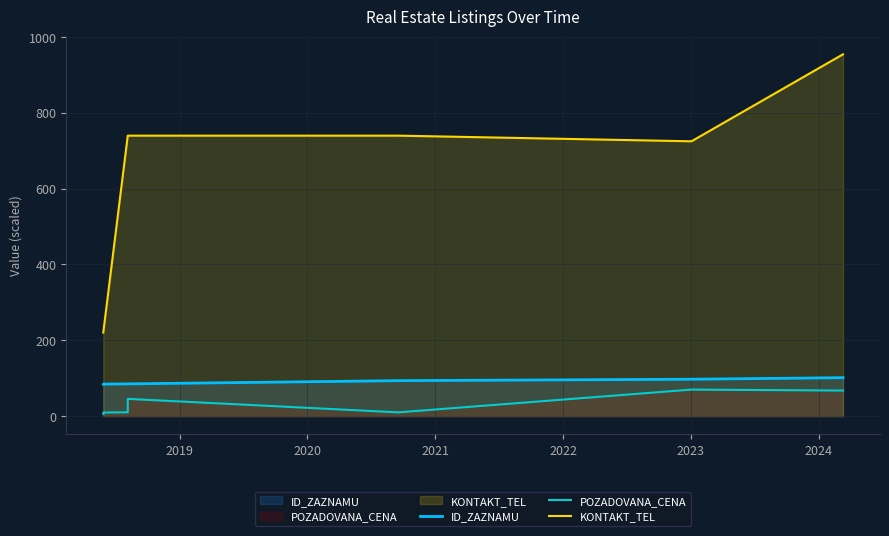

What is the value of the KONTAKT_TEL point at the 4th from the left?

739.5